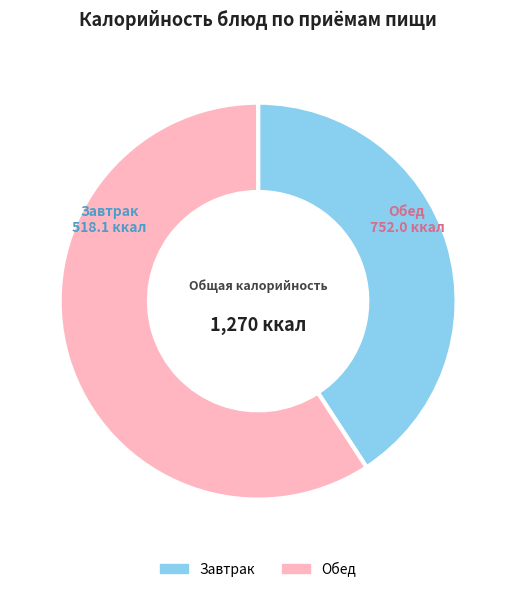

Rank the categories by value from highest to lowest.

Обед, Завтрак